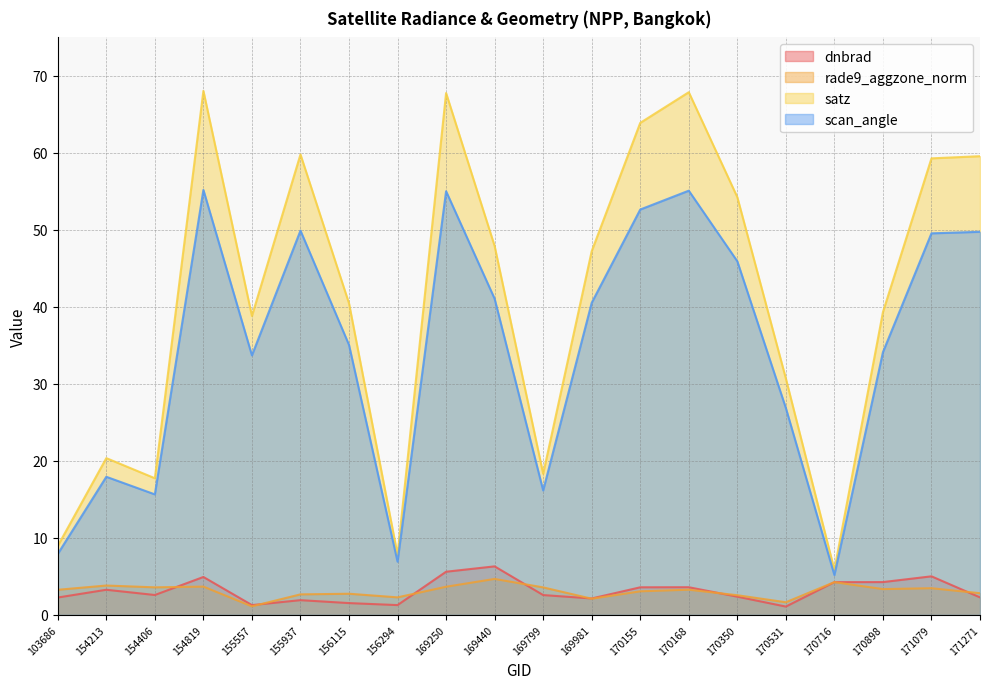

What is the minimum value for scan_angle?

5.2